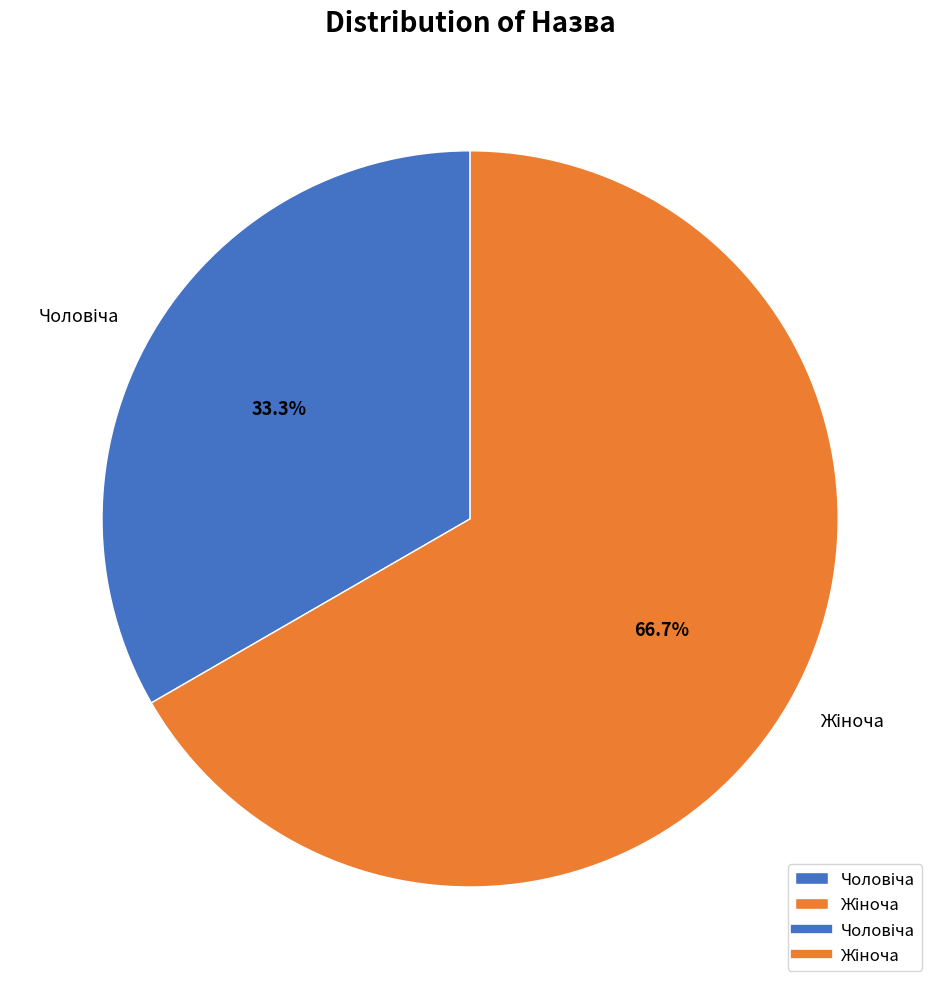

Is there any slice that represents more than half of the pie?

Yes